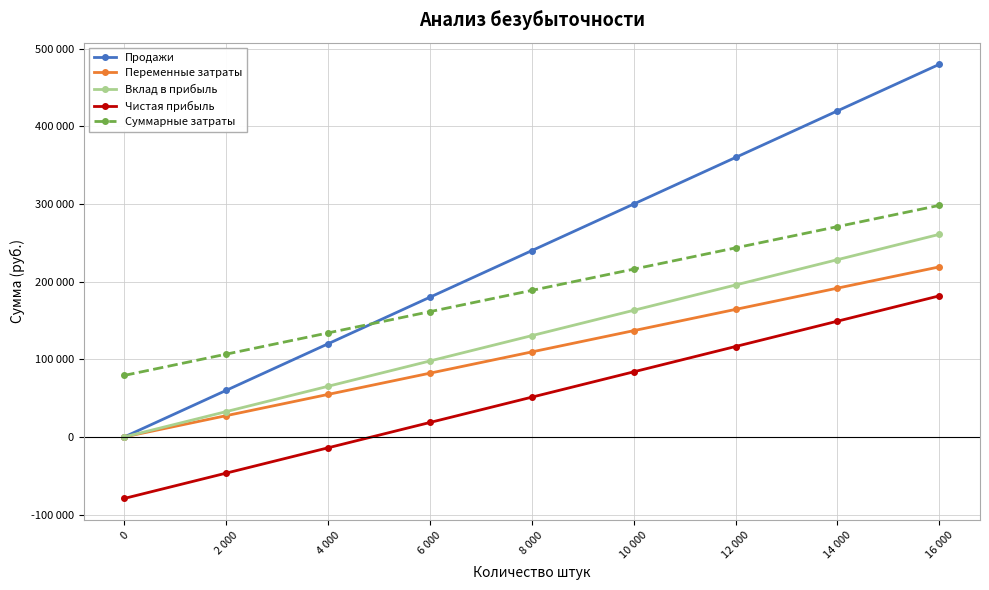

Which series ends up on top after the final intersection of Продажи and Суммарные затраты?

Продажи